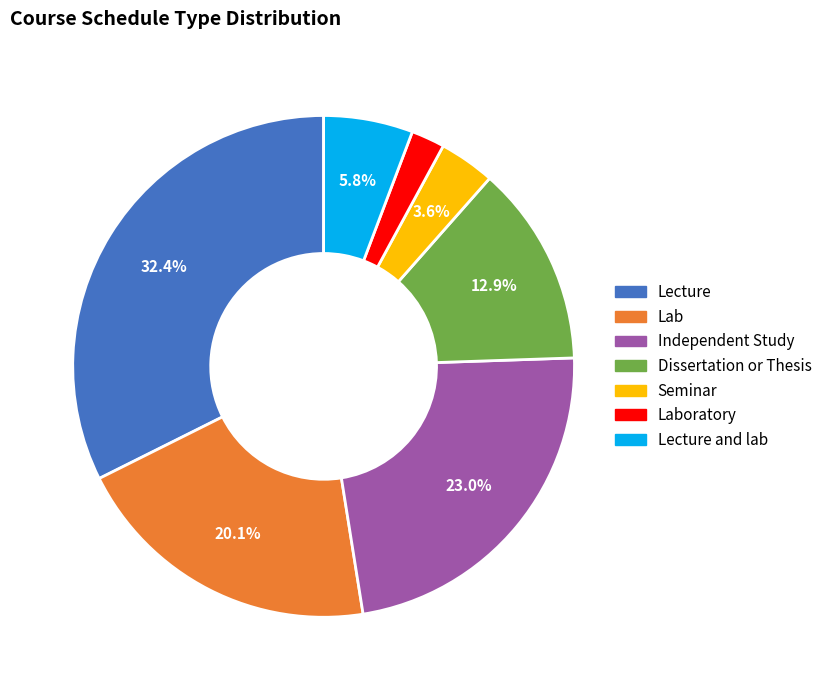

Does any single category account for the majority?

No